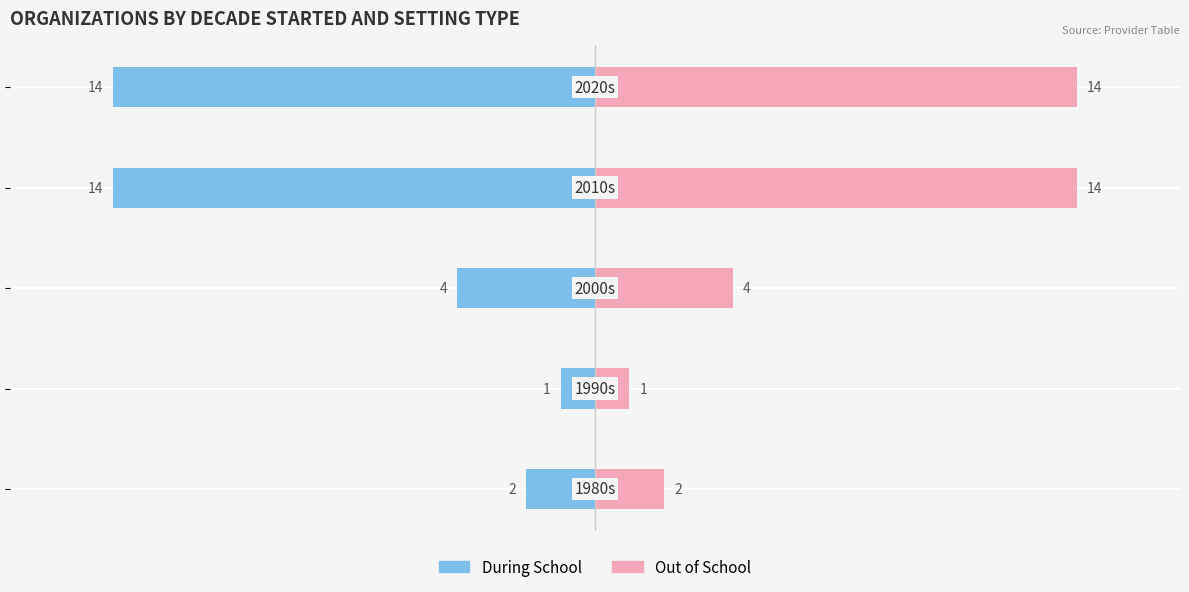

The Out of School series shows 19 at 0. True or false?

False